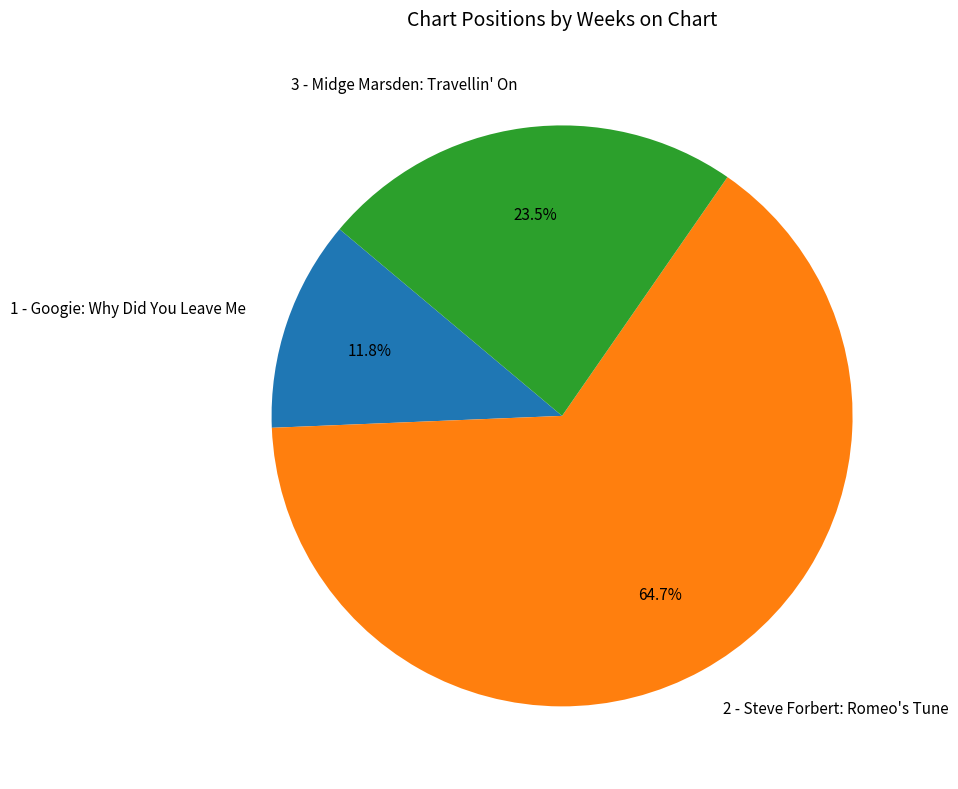

To the nearest percent, what is the difference between the largest and smallest slice percentages?

53%